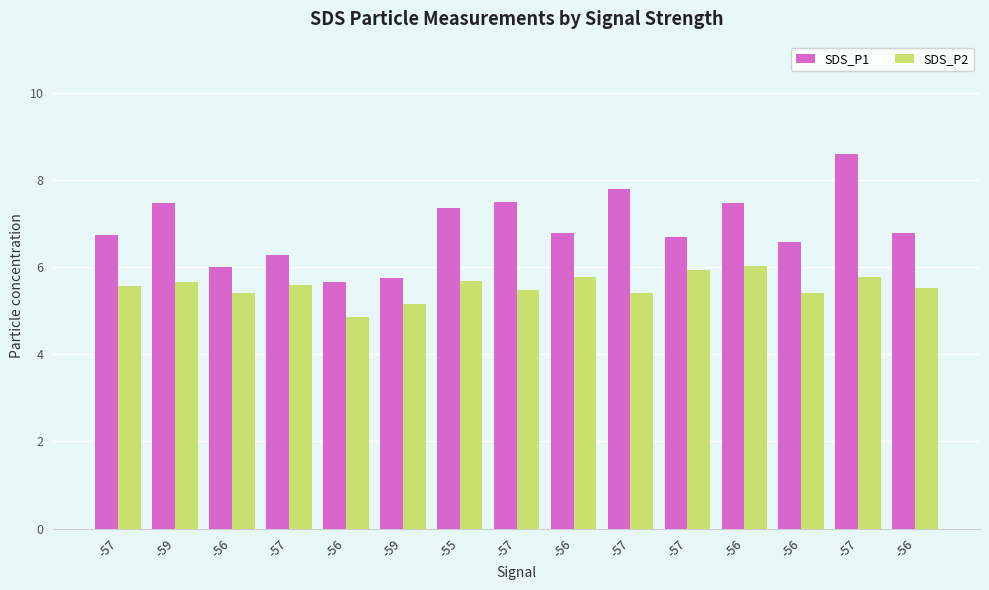

Rank the series at -56 from highest to lowest value.

SDS_P1, SDS_P2